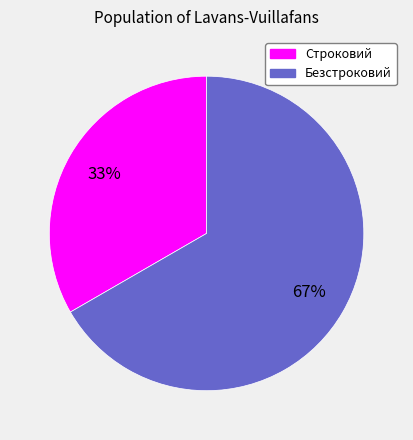

True or false: Строковий accounts for 33% of the total.

True